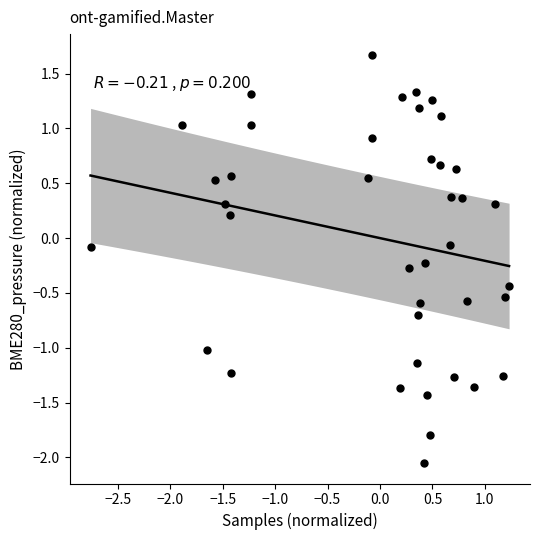

What is the range of X values (max minus min)?

4.0